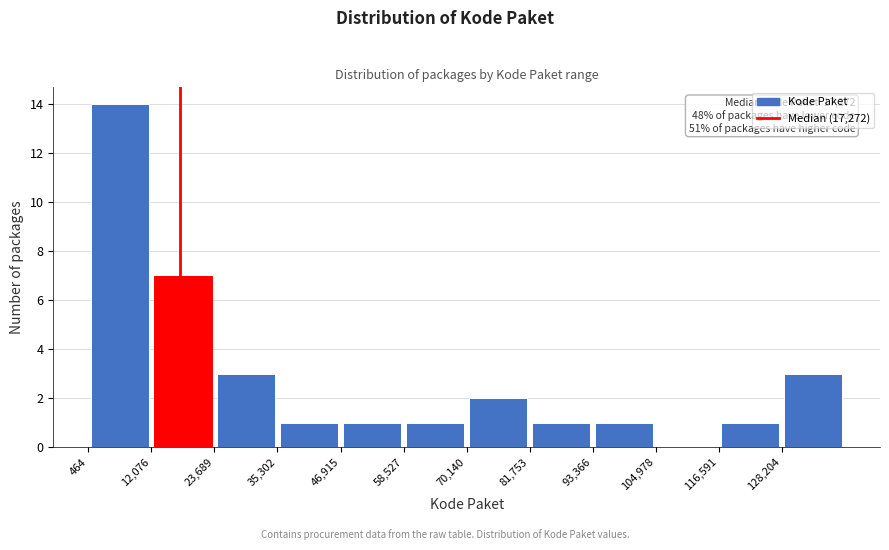

Which range on the x-axis has the tallest bar?

0 to 12000